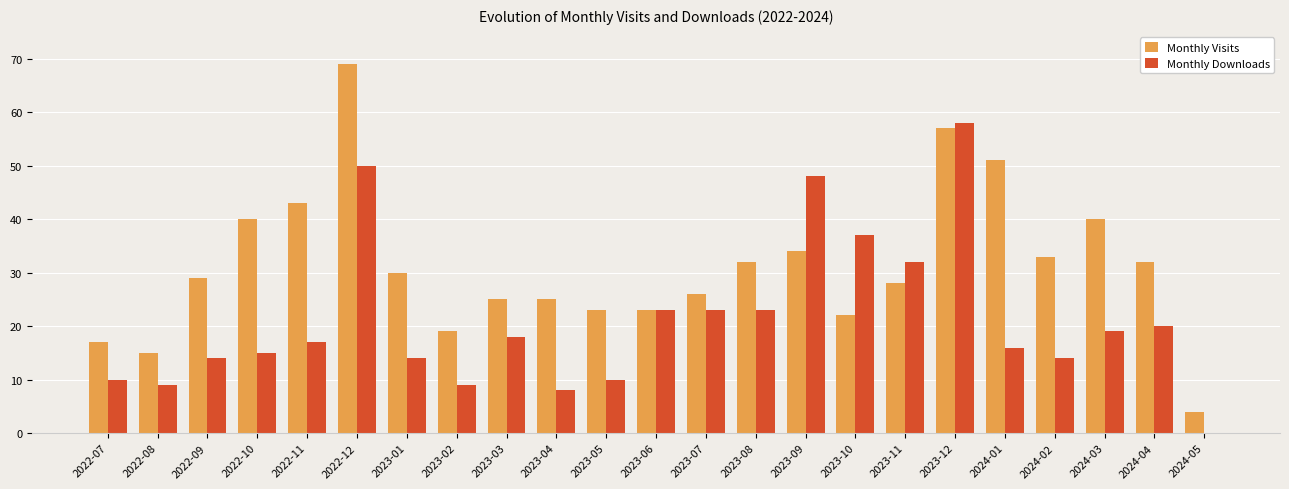

The value of Monthly Downloads at 2024-03 is 19. True or false?

True